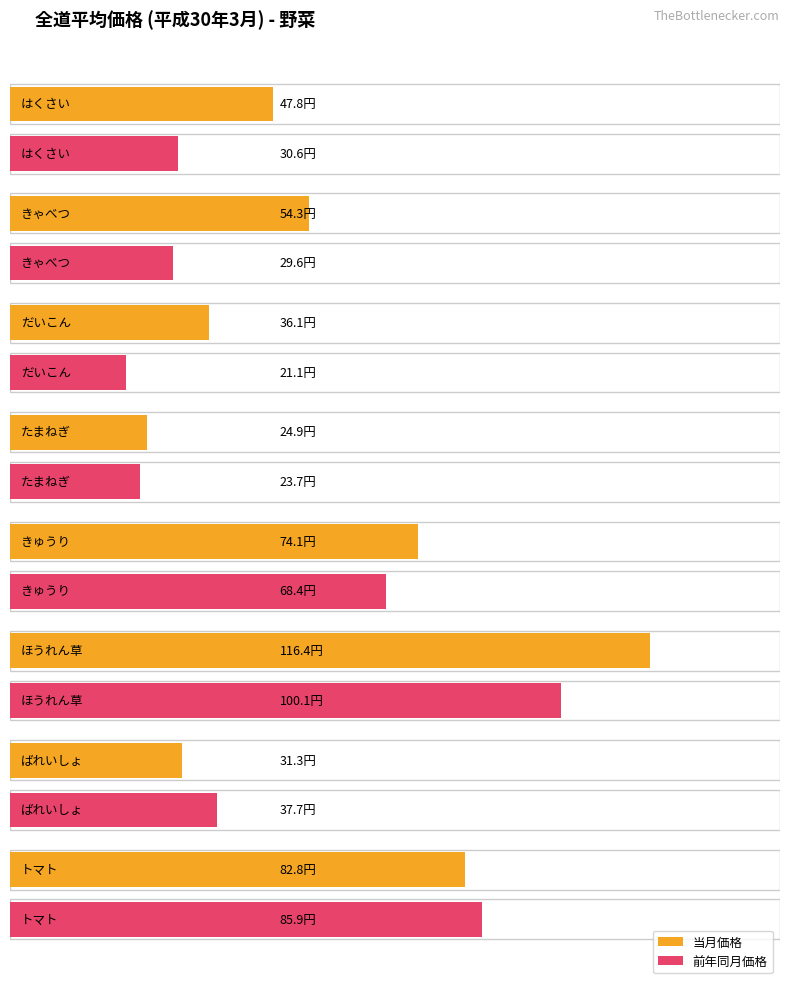

Read the 当月価格 value at たまねぎ.

24.9